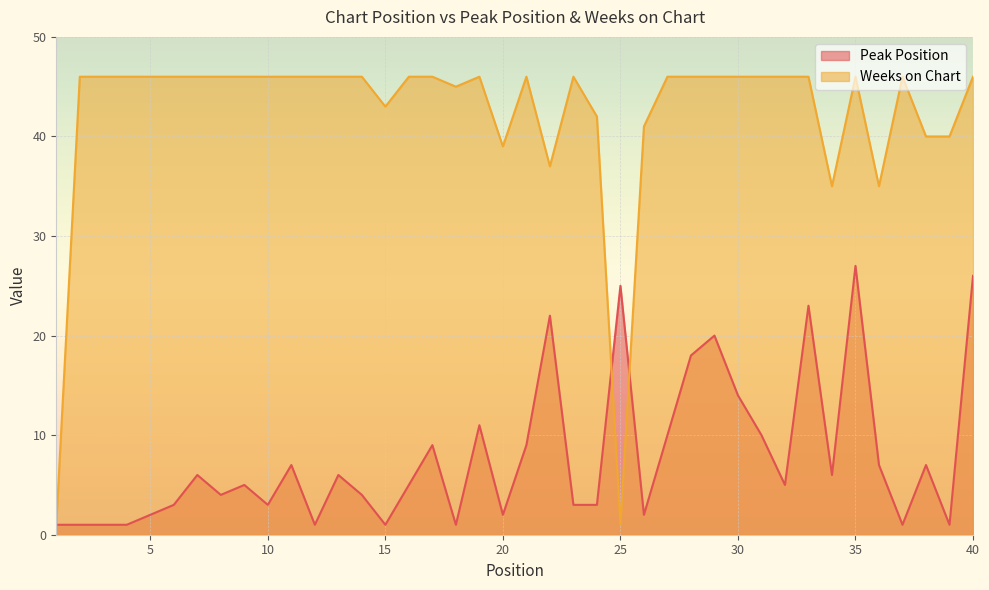

Which series has the widest spread of values?

Weeks on Chart